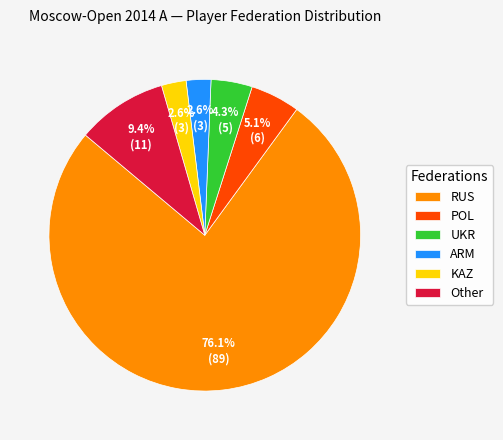

True or false: ARM accounts for 3% of the total.

True